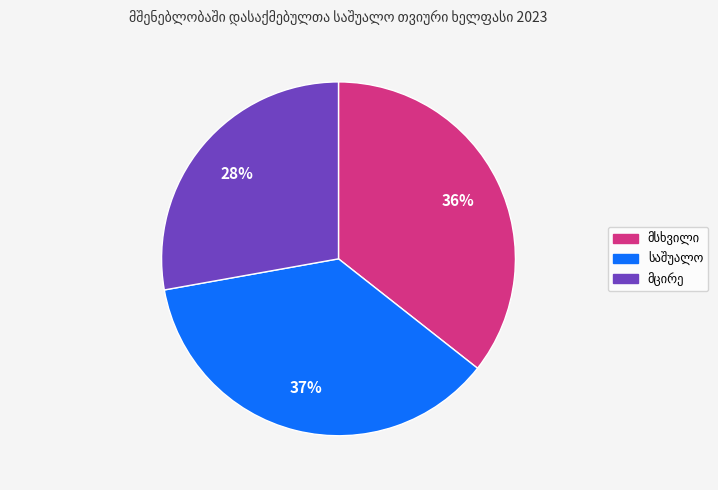

Does any single category account for the majority?

No